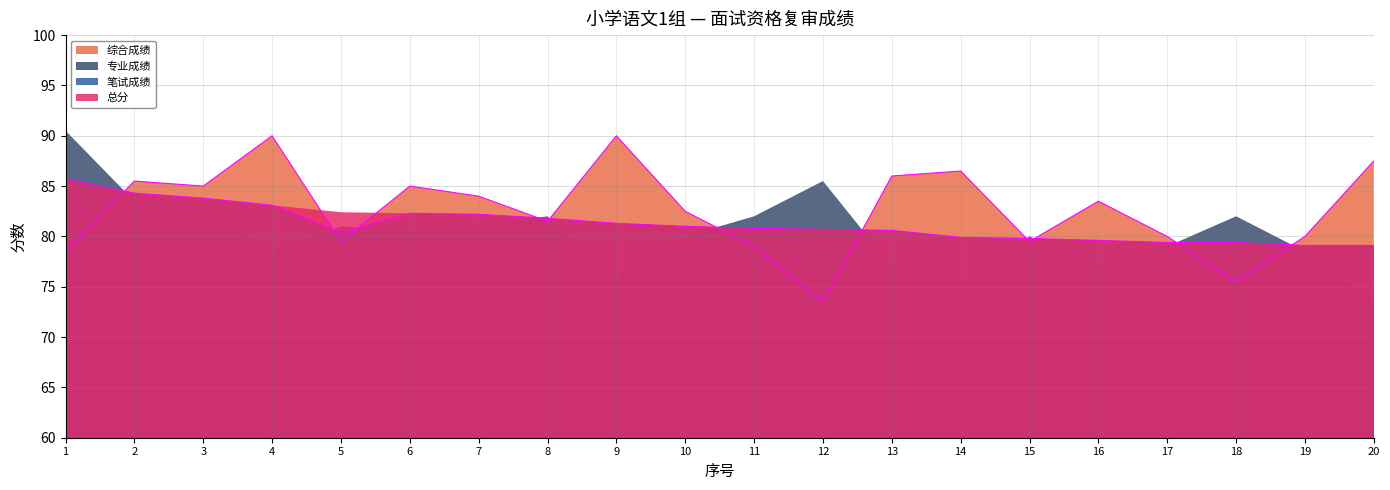

What is the average value of the 综合成绩 series?

82.6